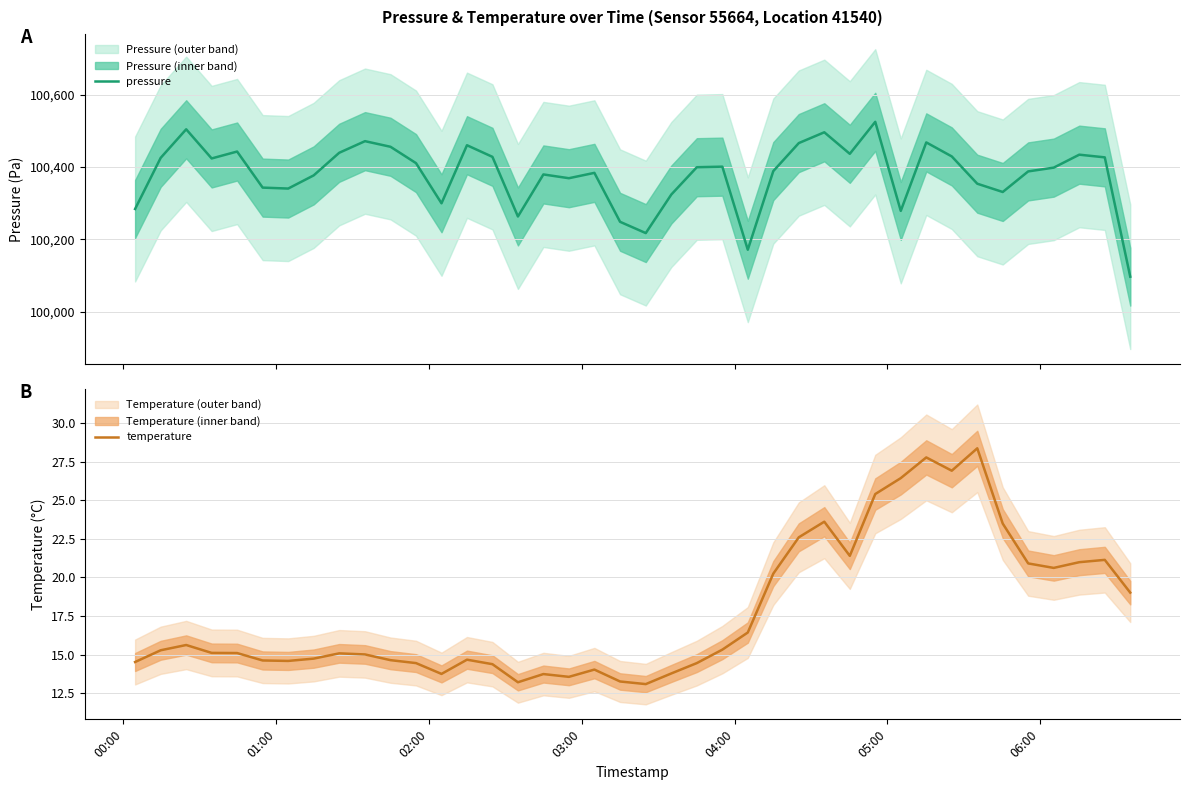

True or false: pressure and temperature cross at least once.

False